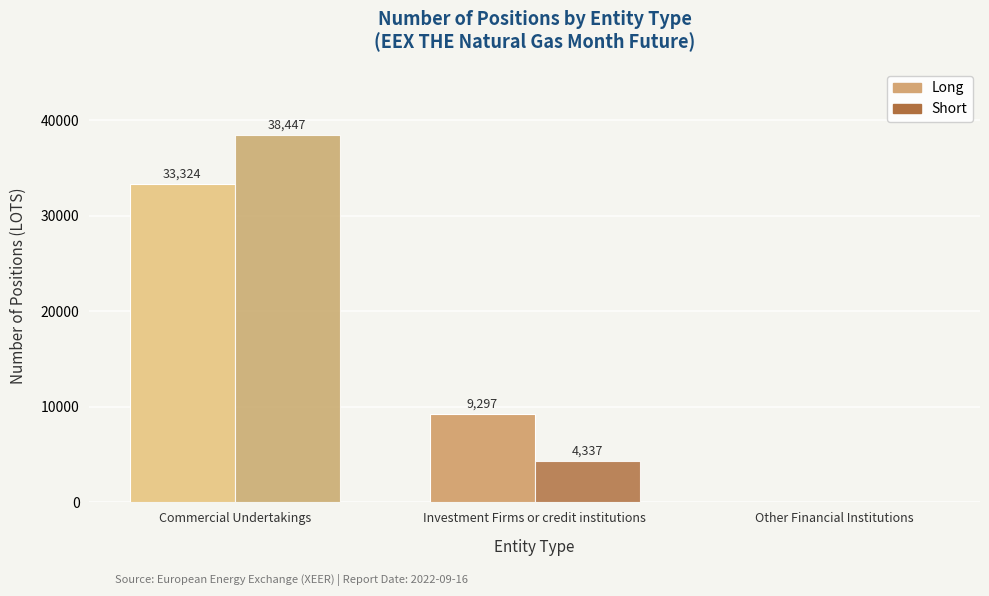

Which series changed the most between Investment Firms or credit institutions and Other Financial Institutions?

Long